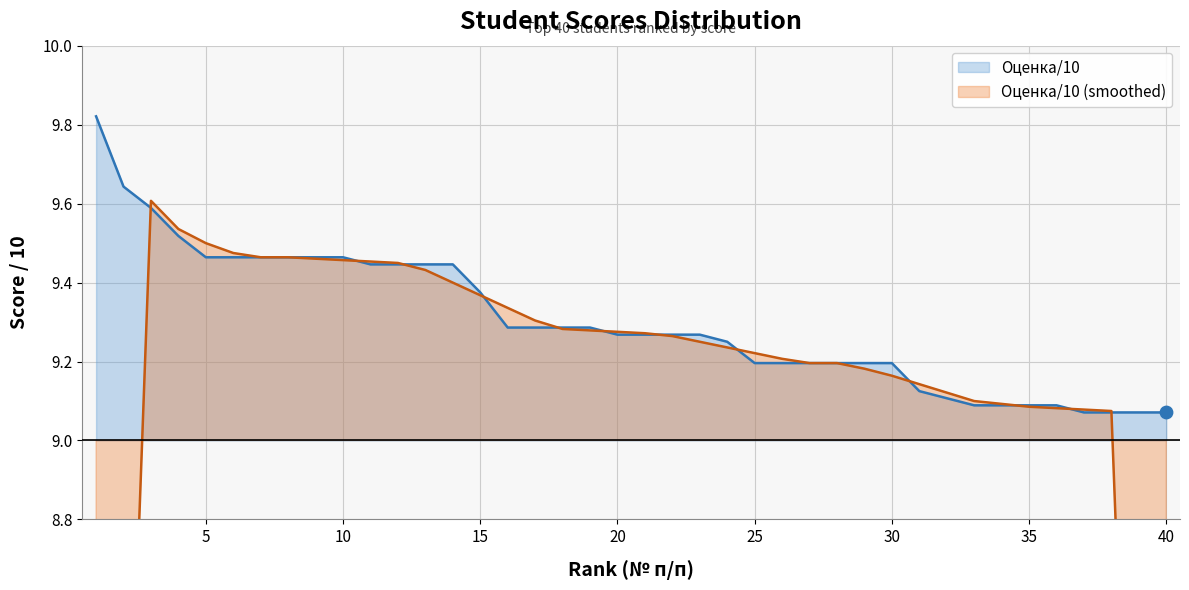

What is the change in value from 17 to 36?

-0.2